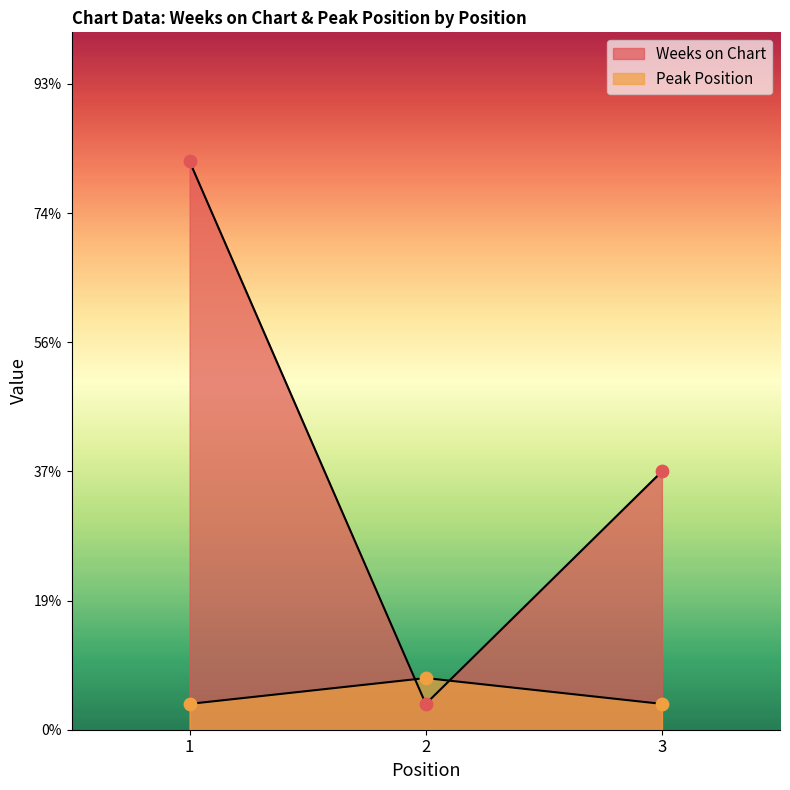

Which series has the widest spread of Y values?

Weeks on Chart